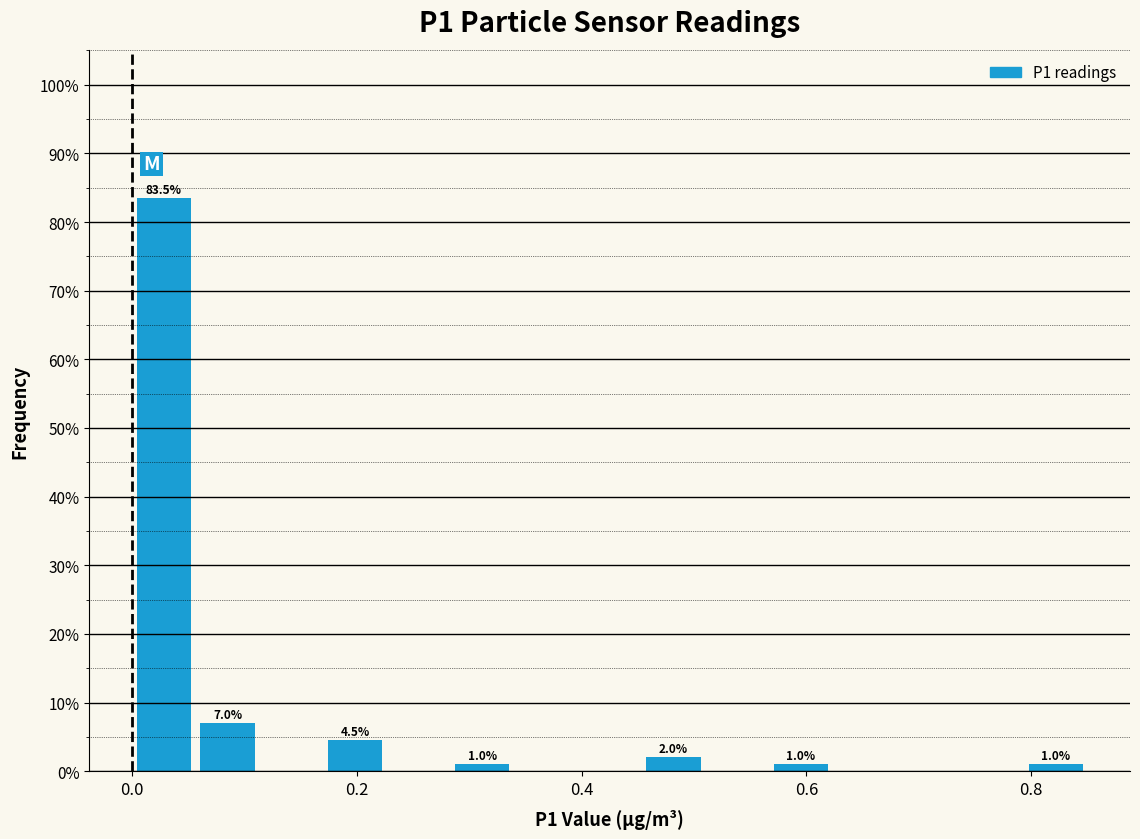

Around what value on the x-axis is the tallest bar? Give the approximate position of its centre, as read against the axis.

0.02